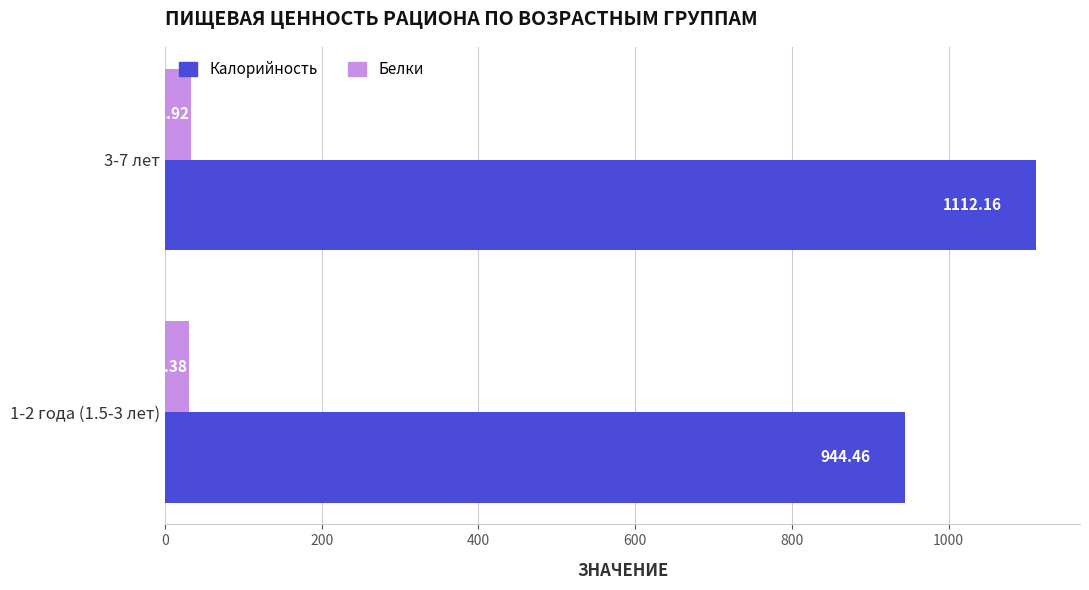

At how many categories does at least one series exceed 961?

1